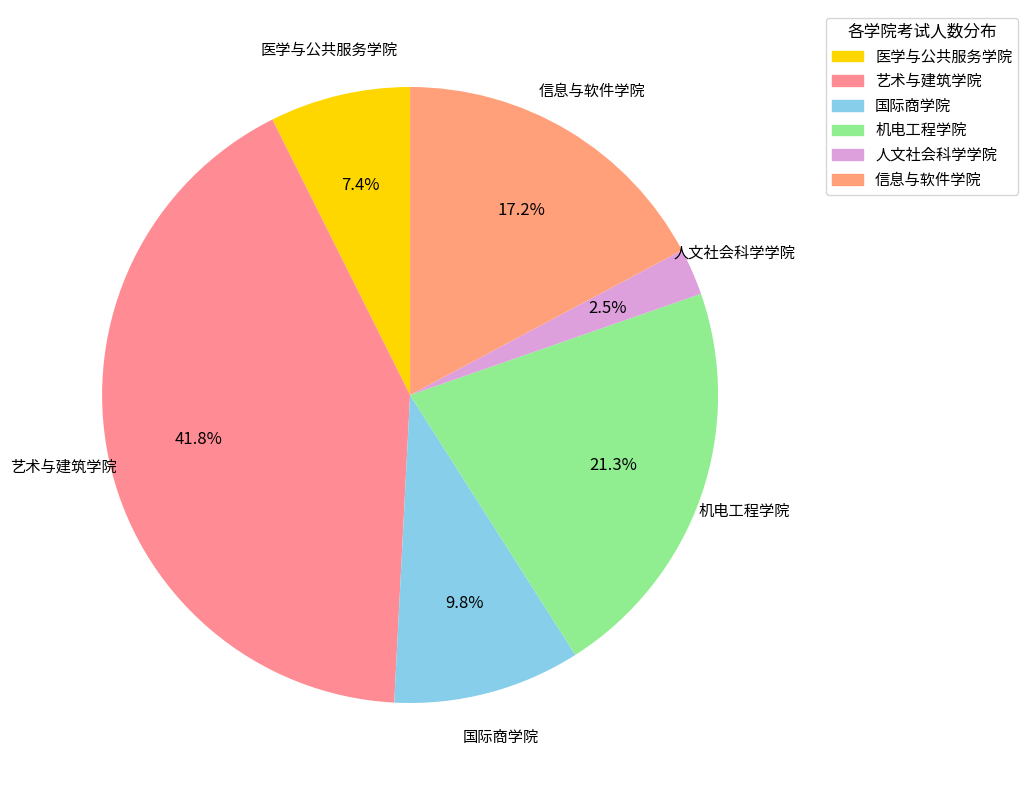

Count the number of slices in the pie.

6